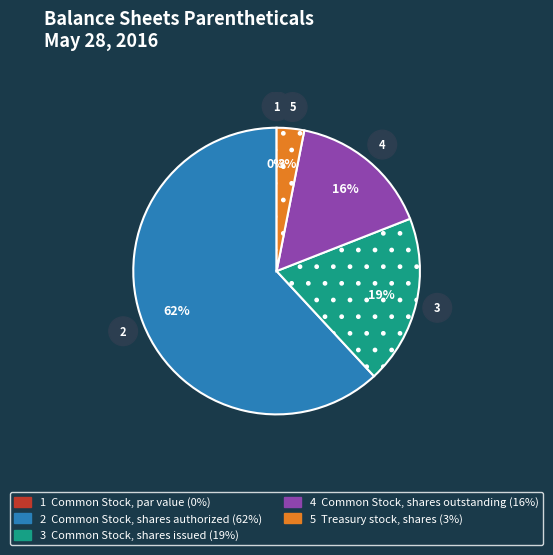

What percentage is NOT represented by Common Stock, shares authorized?

38.1%